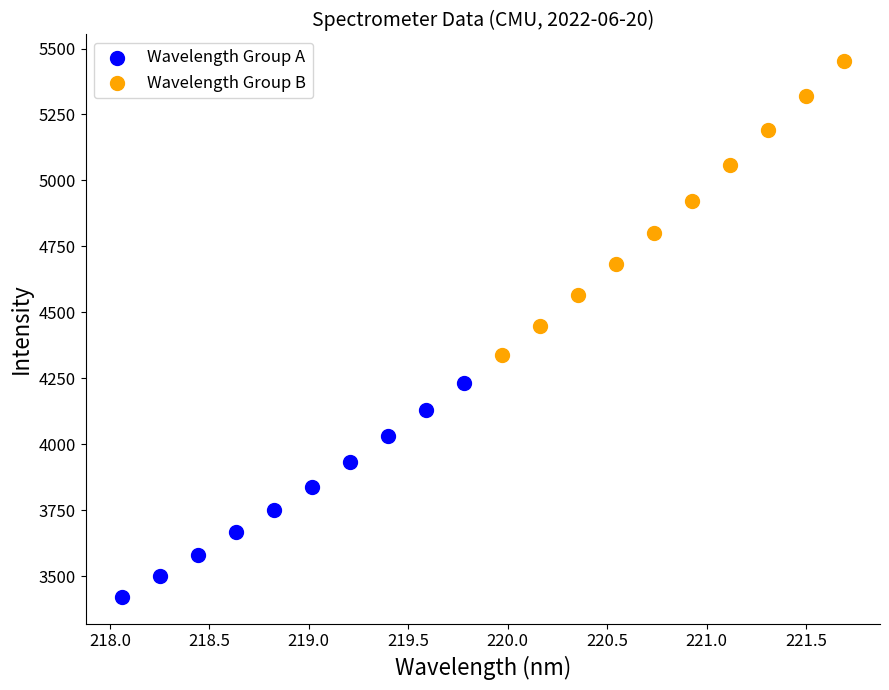

Which series reaches the maximum Y coordinate?

Wavelength Group B